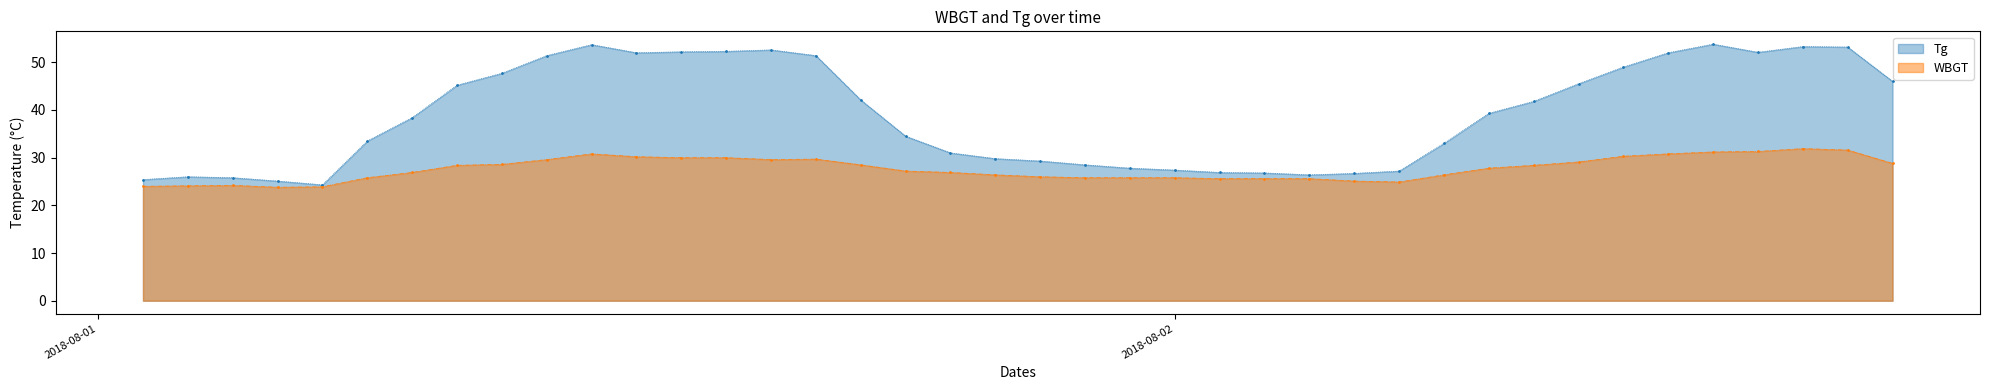

Count the number of data series in this chart.

2